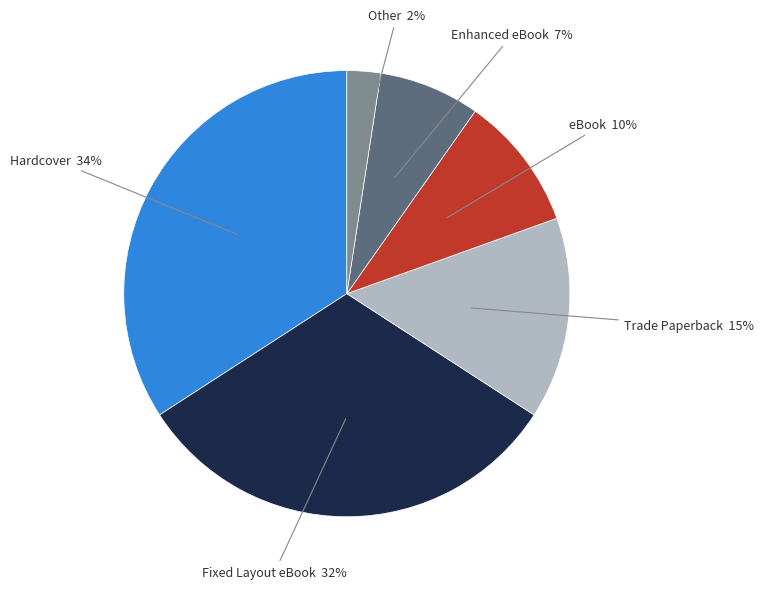

How many segments does this pie chart have?

6